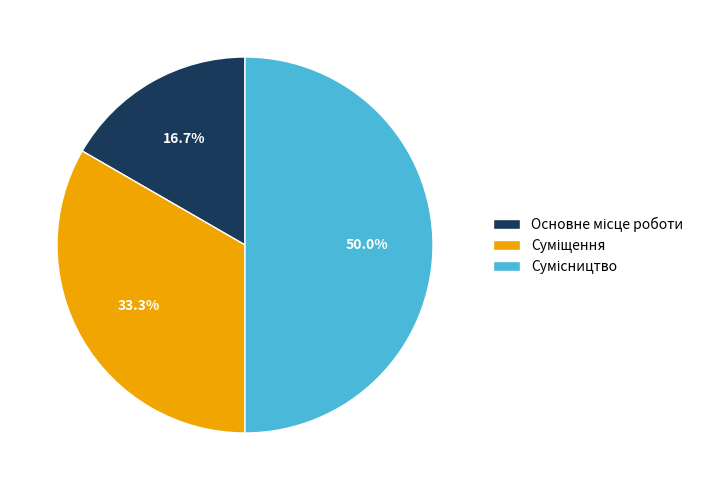

How many slices are in this pie chart?

3